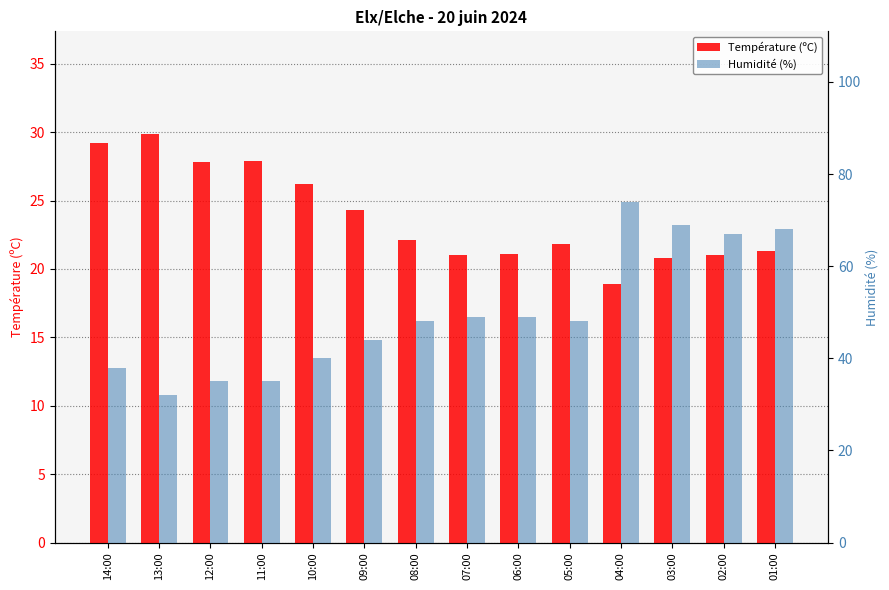

What is the average value of the Humidité (%) series?

49.7